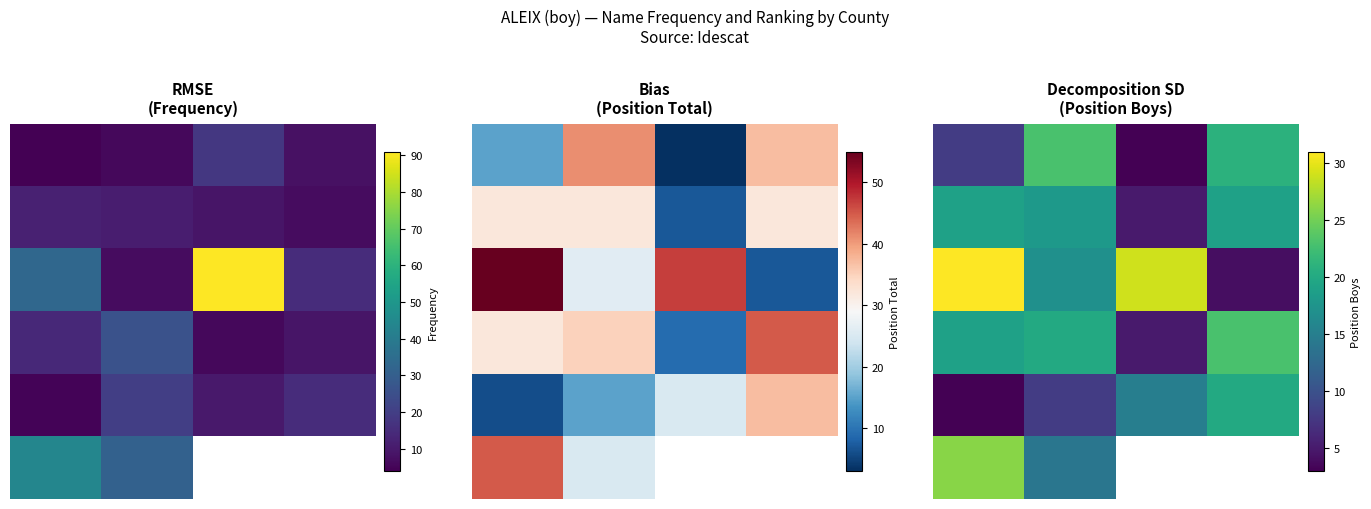

At how many categories does at least one series exceed 24?

2